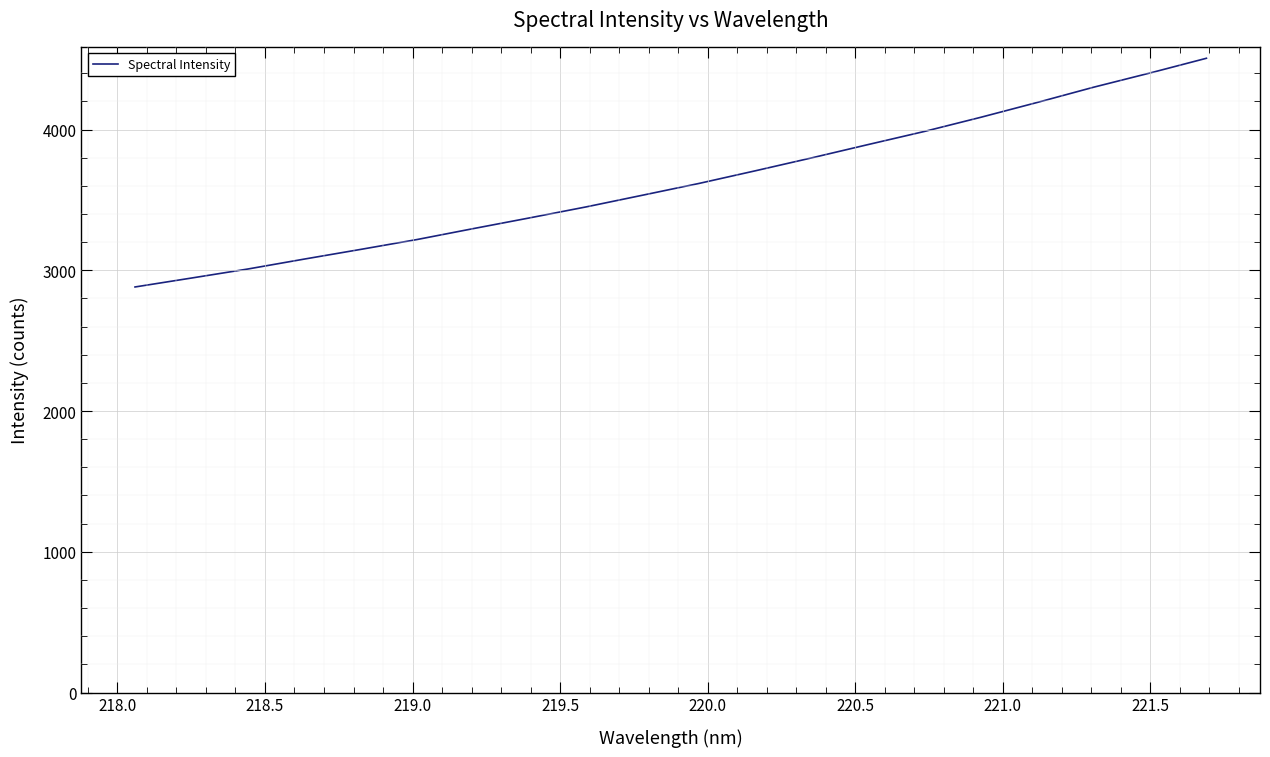

What is the difference between the maximum and minimum values?

1624.7